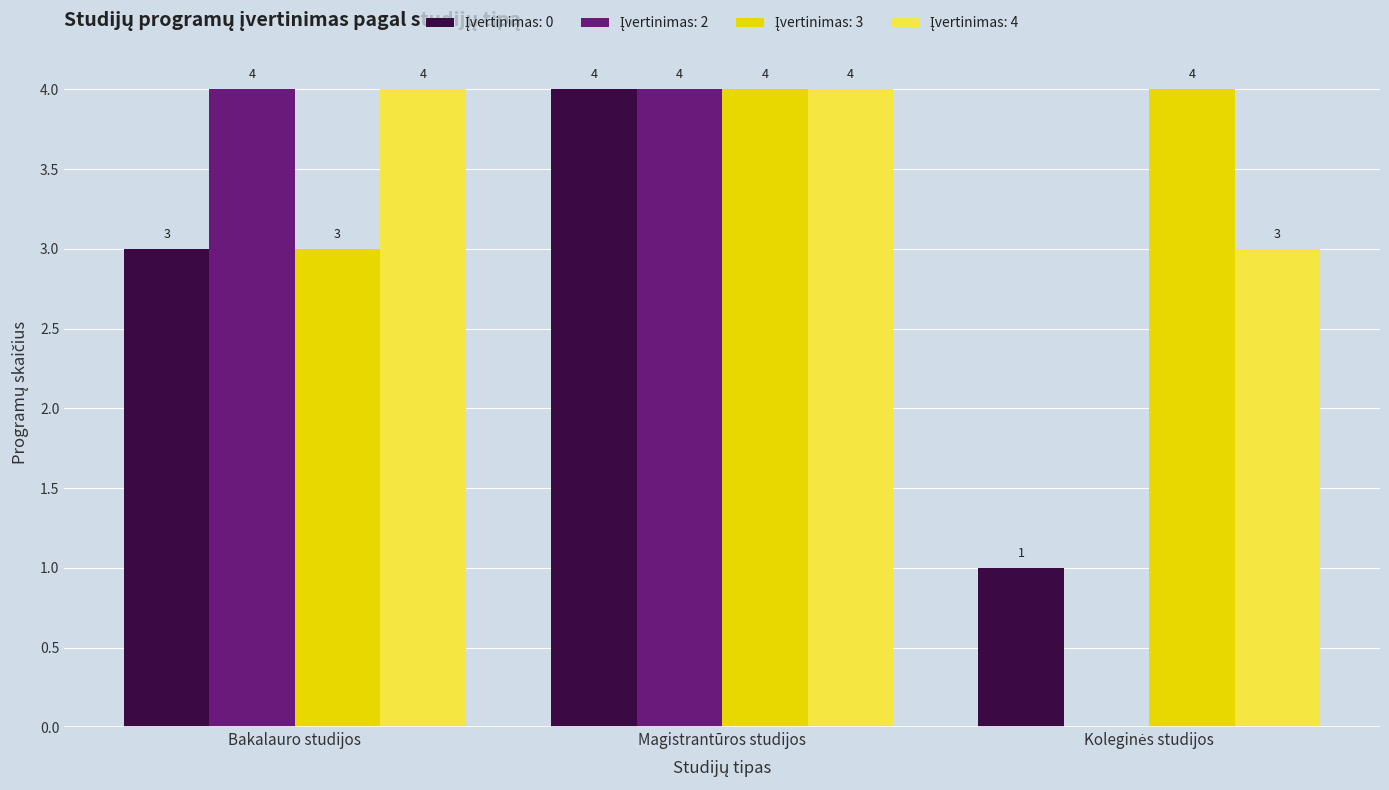

At which category is the sum across all series the highest?

Magistrantūros studijos